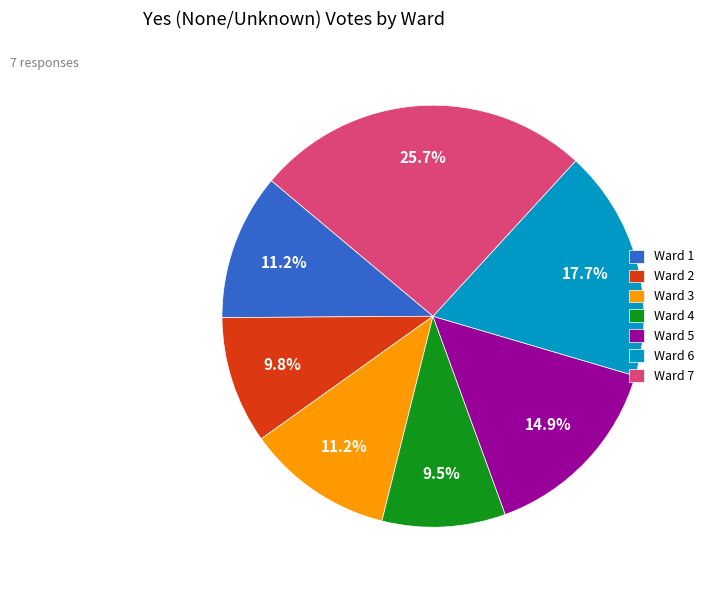

How many segments does this pie chart have?

7